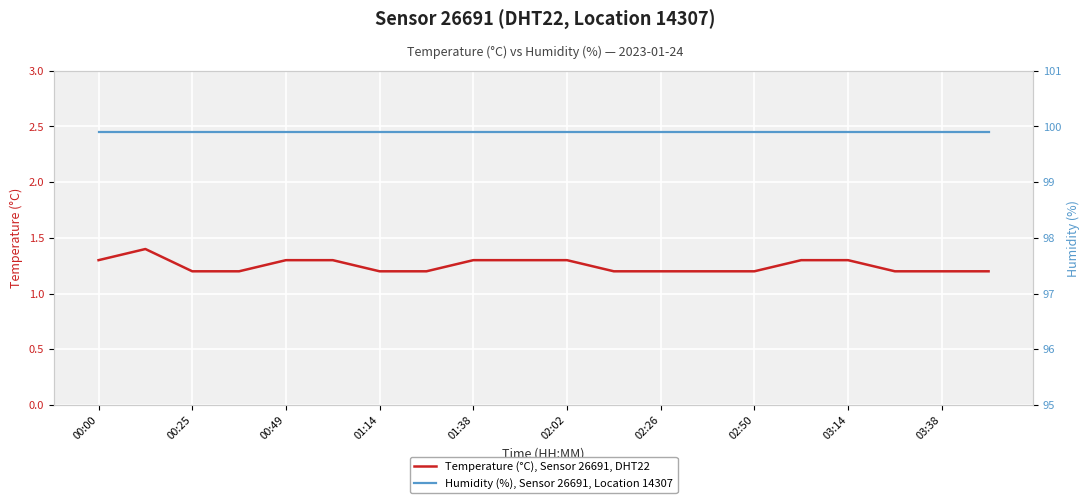

What is the minimum value for Temperature (°C), Sensor 26691, DHT22?

1.2